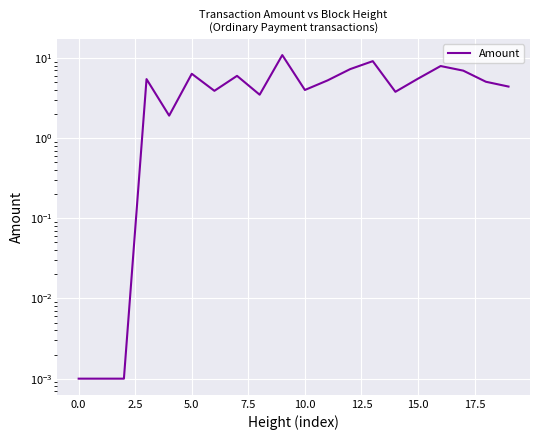

How many data points are above 5?

11